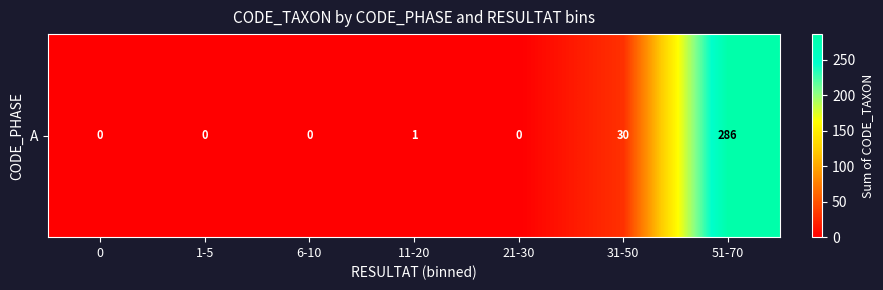

How many categories are shown in the chart?

7